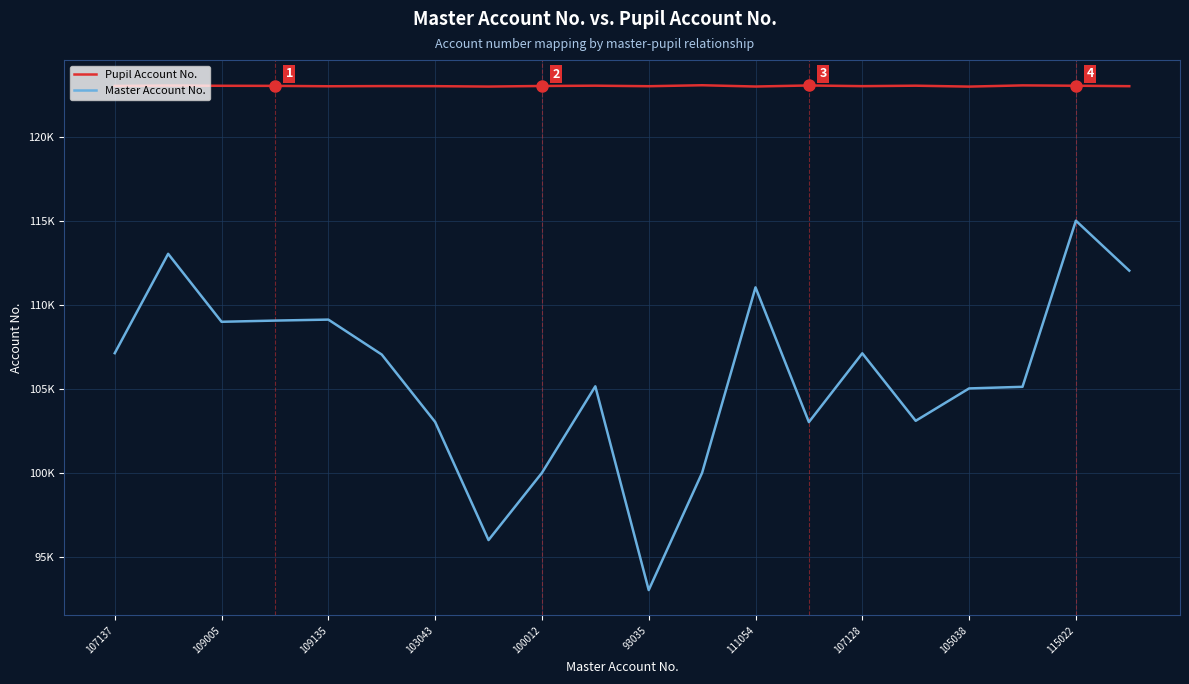

Does the chart have visible grid lines?

Yes